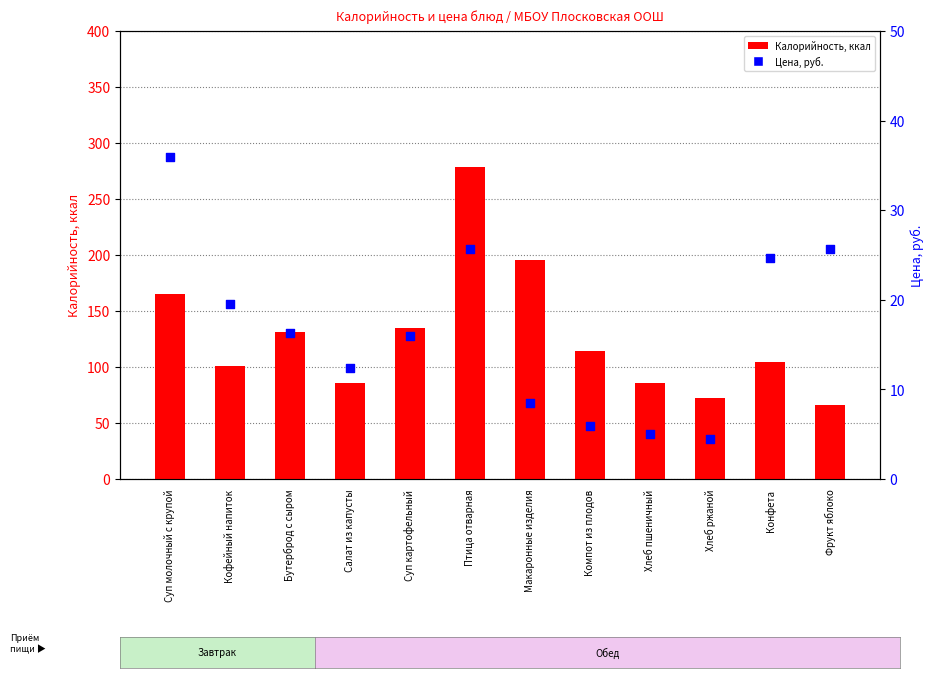

At which category is the sum across all series the highest?

Птица отварная